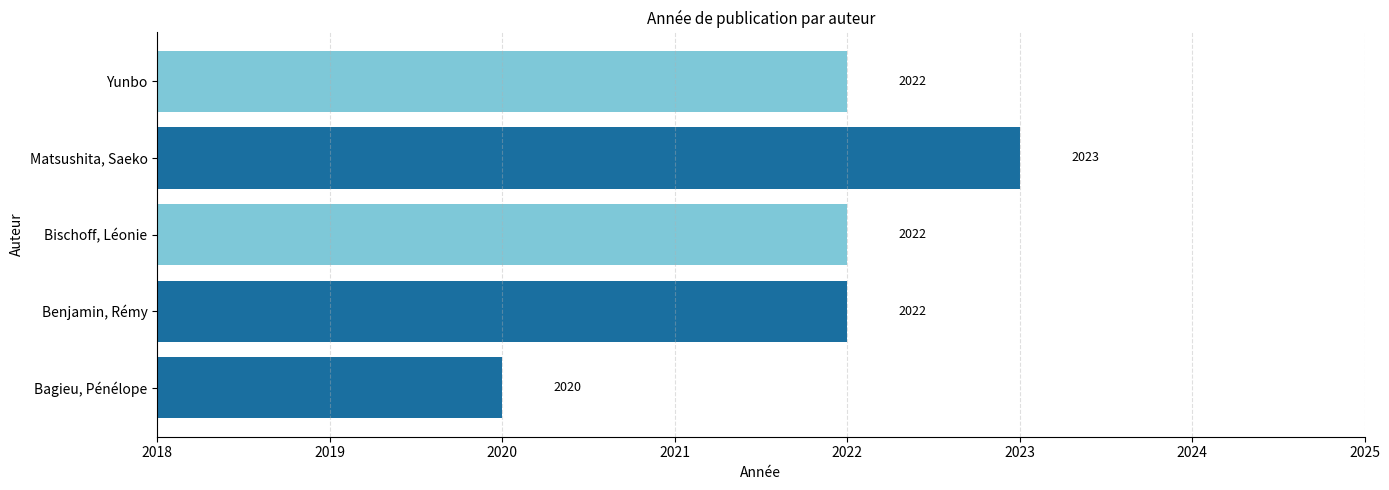

What is the difference between the maximum and minimum values?

3